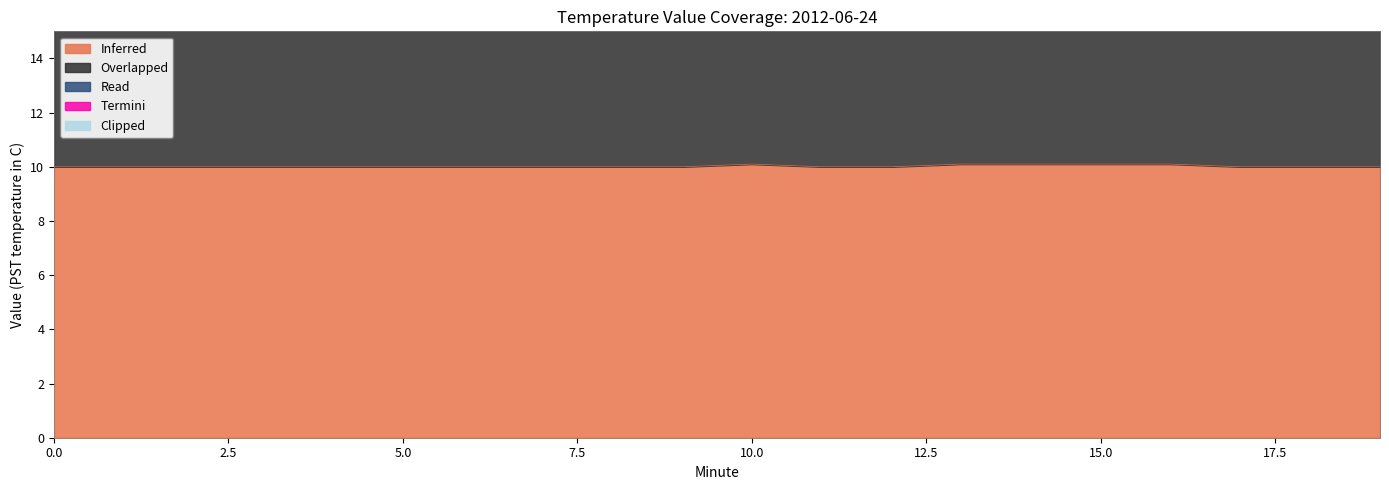

The Inferred series shows 6.7 at 10. True or false?

False